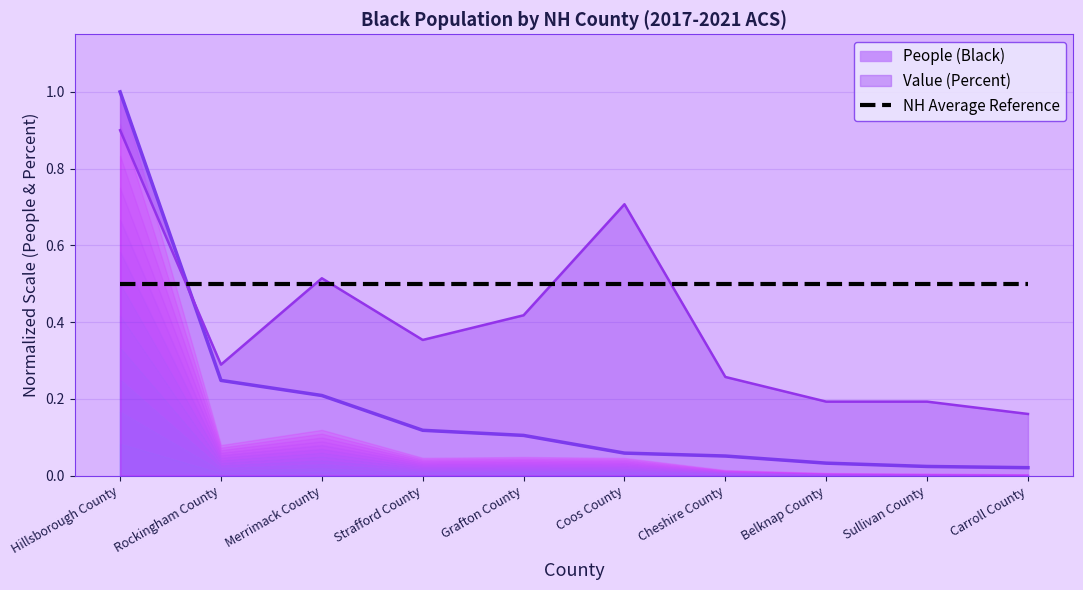

What is the highest value of the Value (Percent) series?

0.9